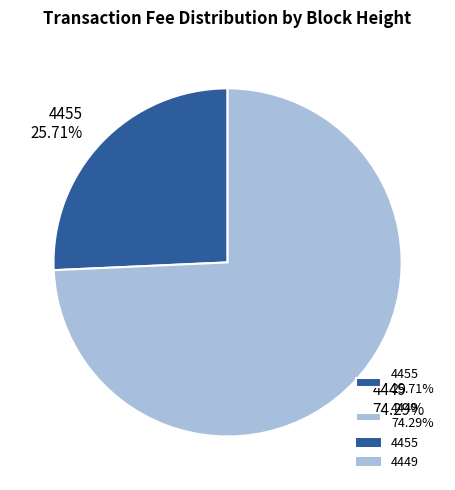

How many slices are in this pie chart?

2